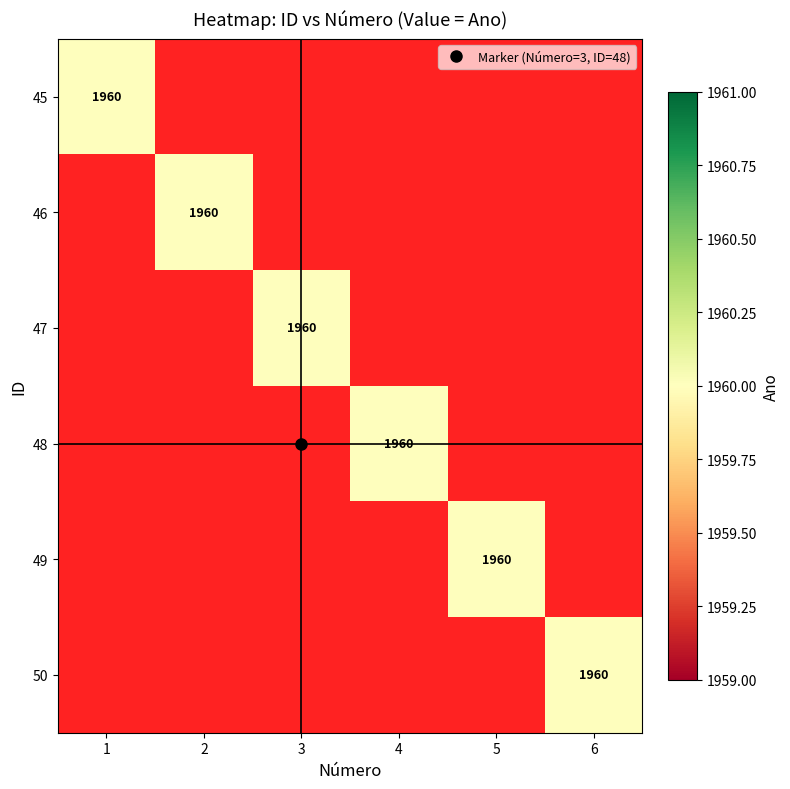

The 50 series shows 1157 at 6. True or false?

False